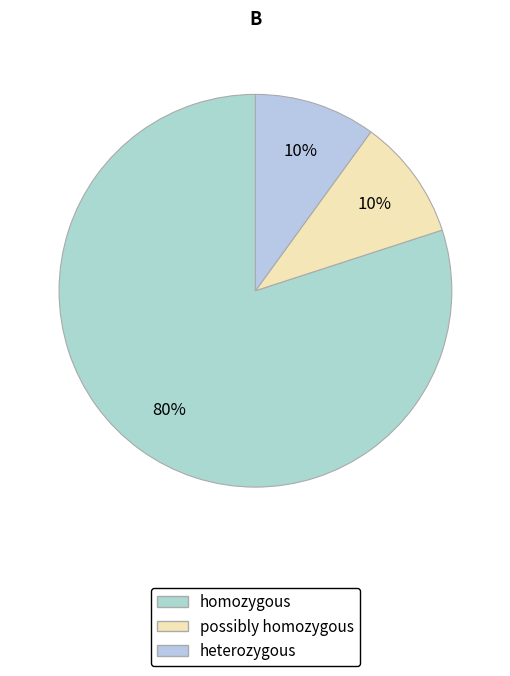

Count the number of slices in the pie.

3